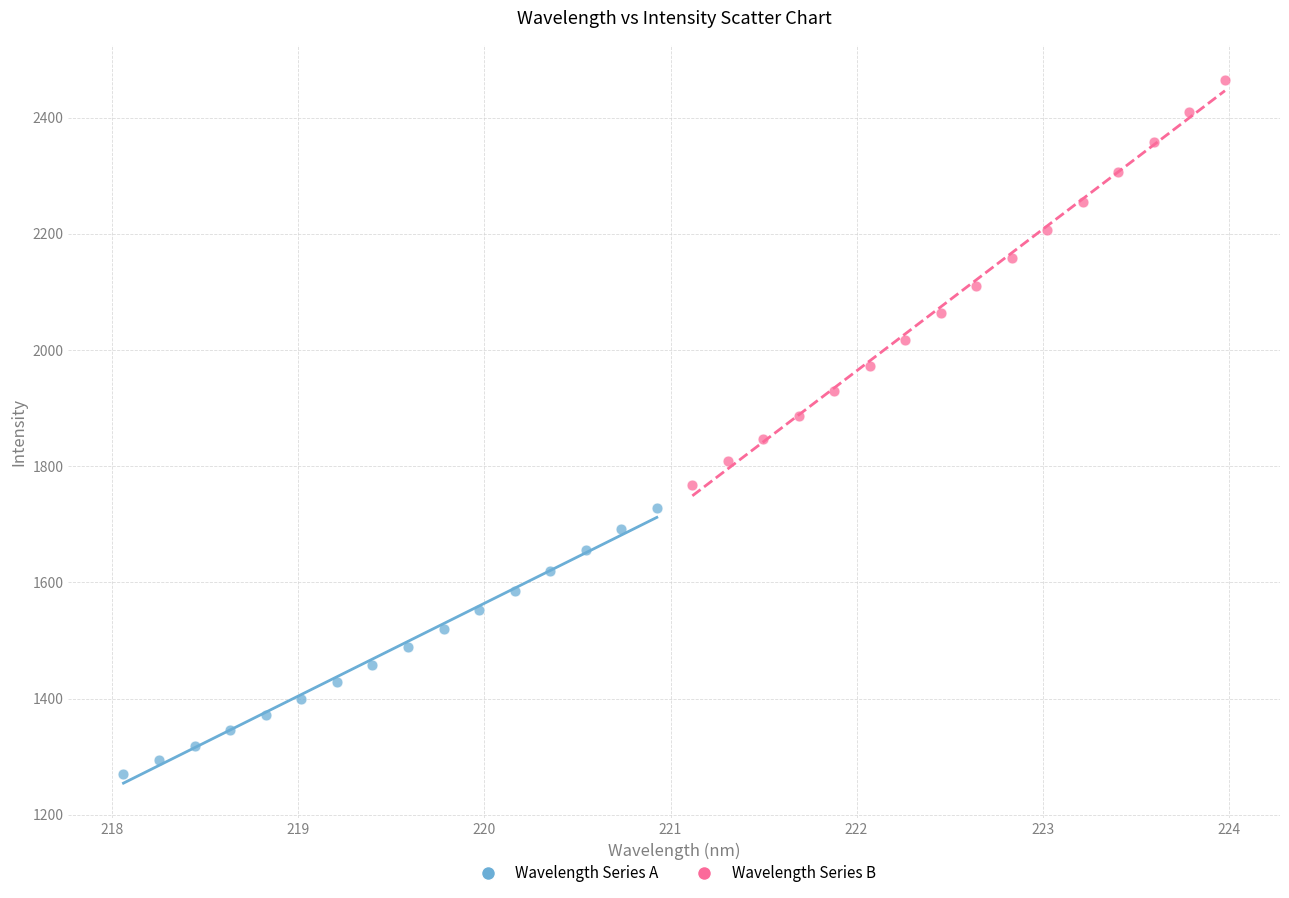

Which series has the largest Y range (max minus min)?

Wavelength Series B